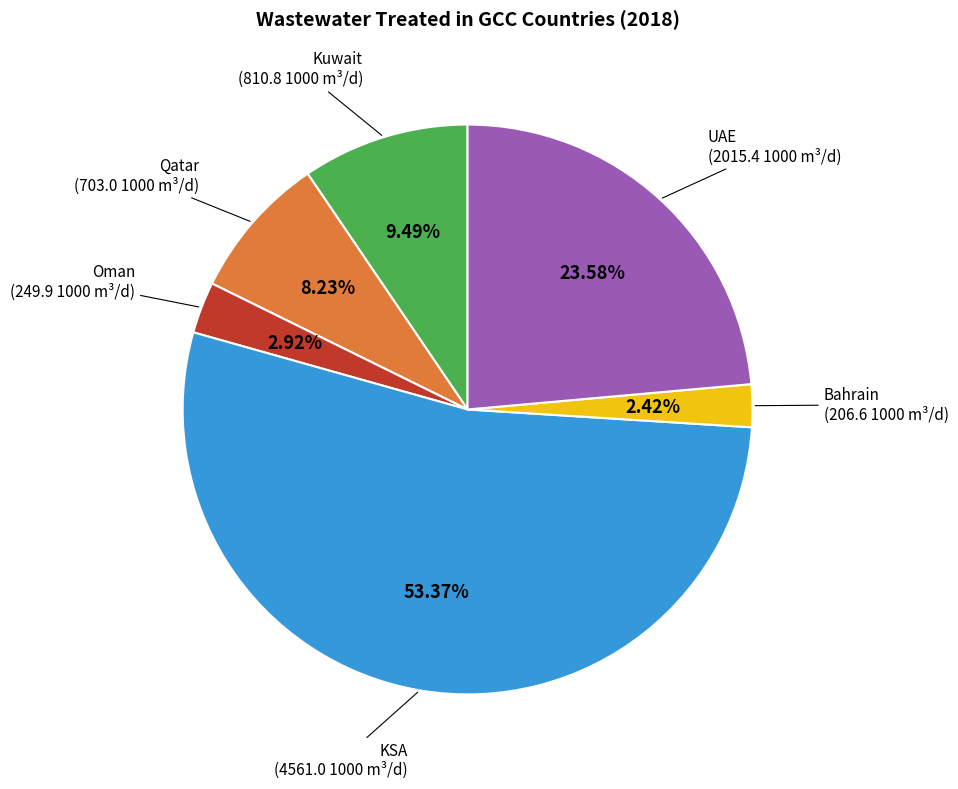

Is there a majority slice in this chart?

Yes